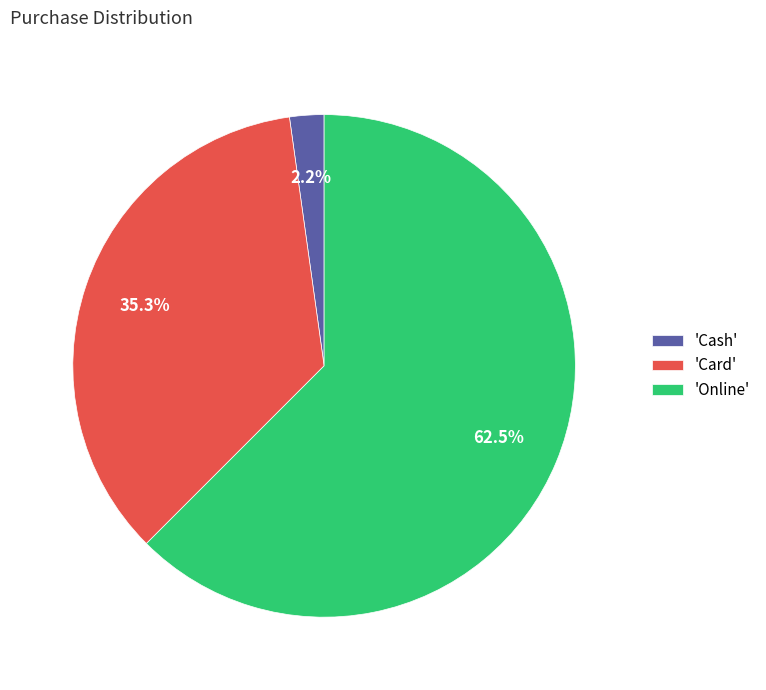

Is there a majority slice in this chart?

Yes